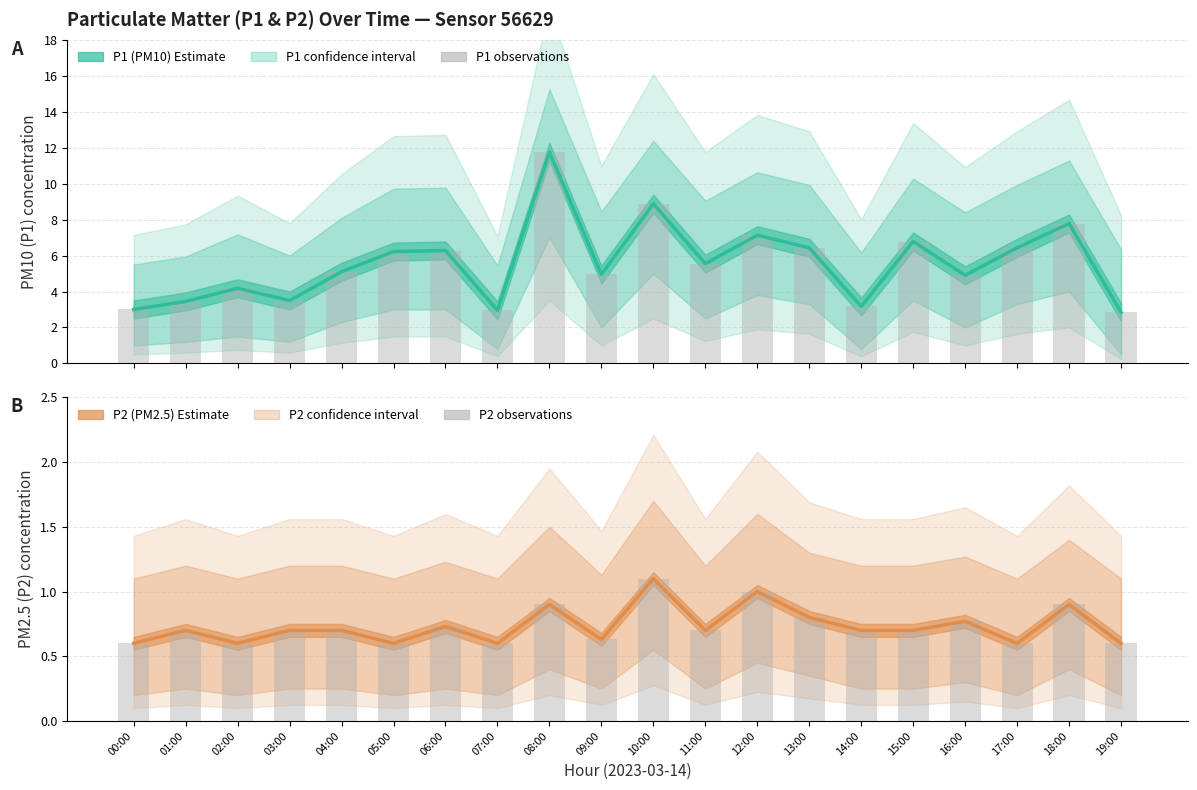

What is the highest value of the P2 observations series?

1.1